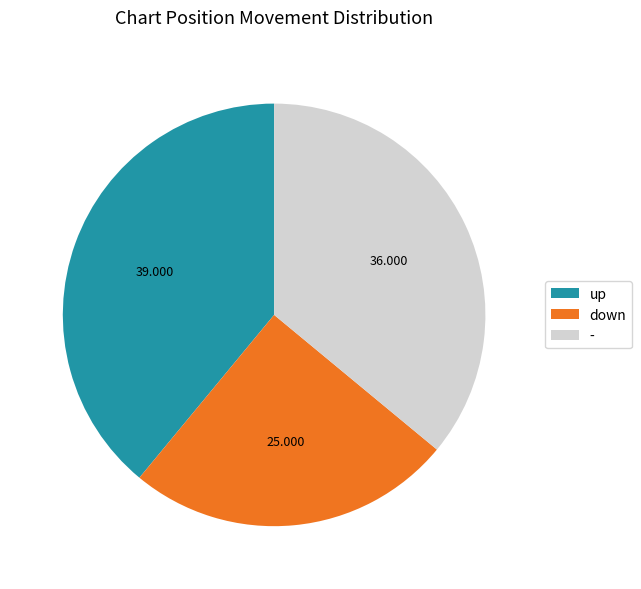

Between - and up, which is larger?

up